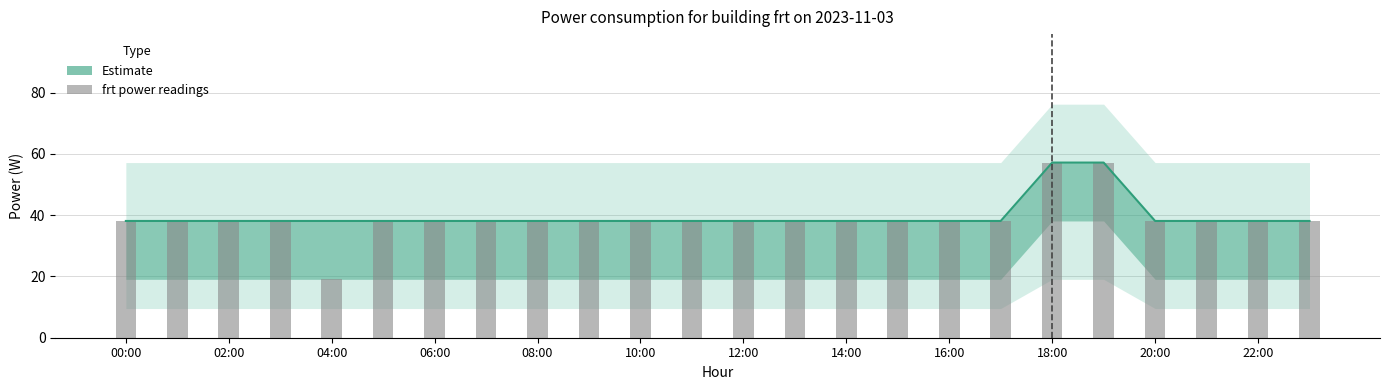

What is the approximate value of frt power at 22:00?

38.1